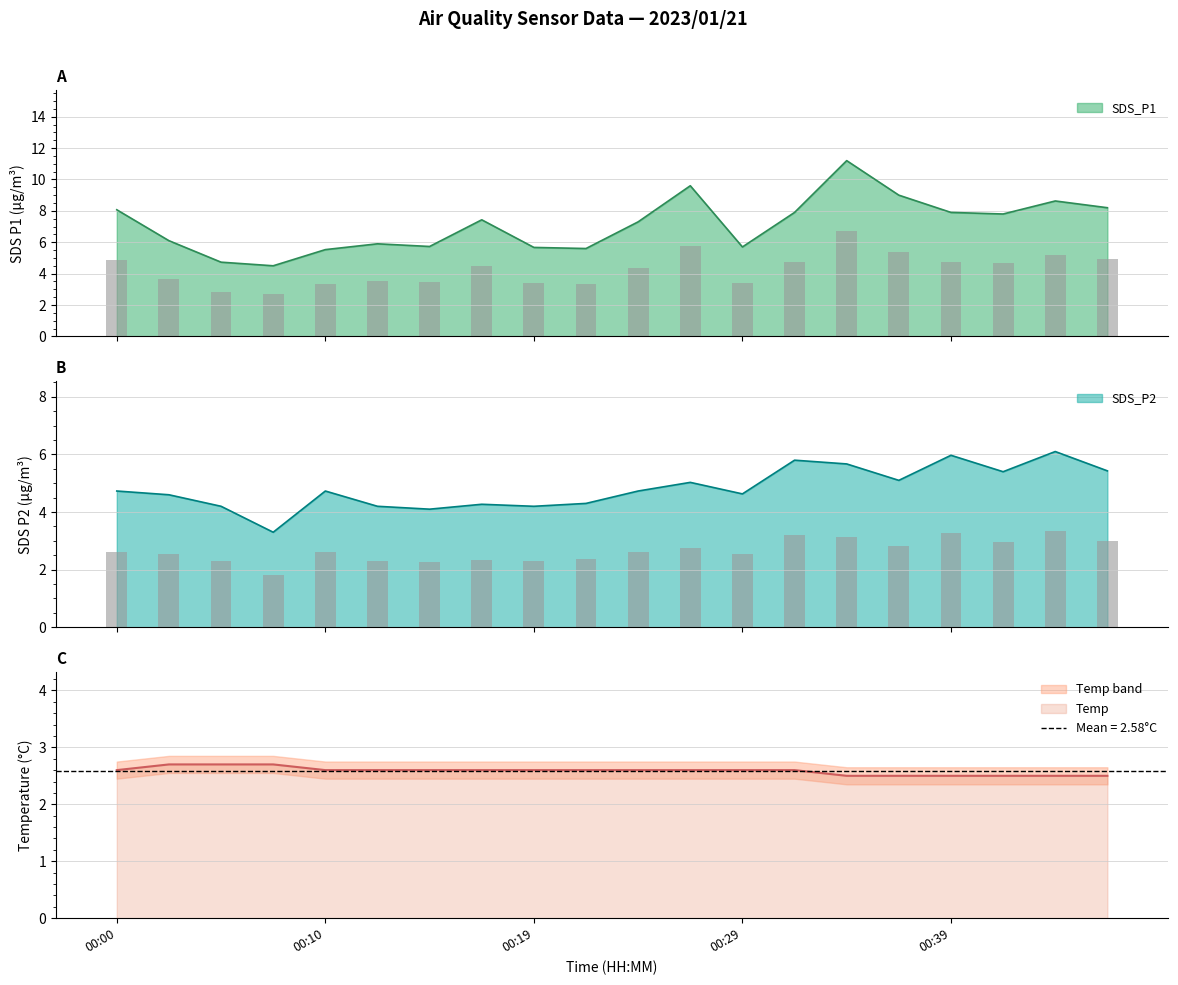

Reading left to right, extract all data points from this chart.

SDS_P1: 8.1	6.1	4.7	4.5	5.5	5.9	5.7	7.4	5.7	5.6	7.3	9.6	5.7	7.9	11.2	9.0	7.9	7.8	8.6	8.2
SDS_P2: 4.7	4.6	4.2	3.3	4.7	4.2	4.1	4.3	4.2	4.3	4.7	5.0	4.6	5.8	5.7	5.1	6.0	5.4	6.1	5.4
Temp: 2.6	2.7	2.7	2.7	2.6	2.6	2.6	2.6	2.6	2.6	2.6	2.6	2.6	2.6	2.5	2.5	2.5	2.5	2.5	2.5